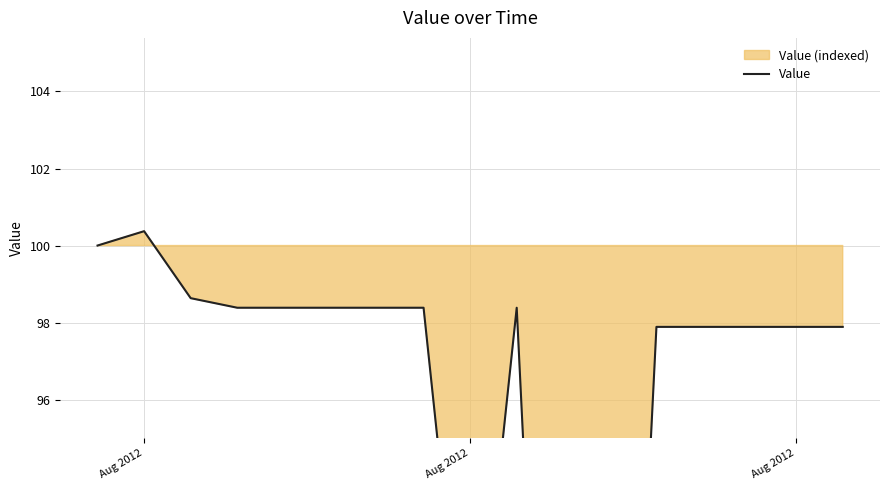

Where is the first local minimum?

Aug 2012